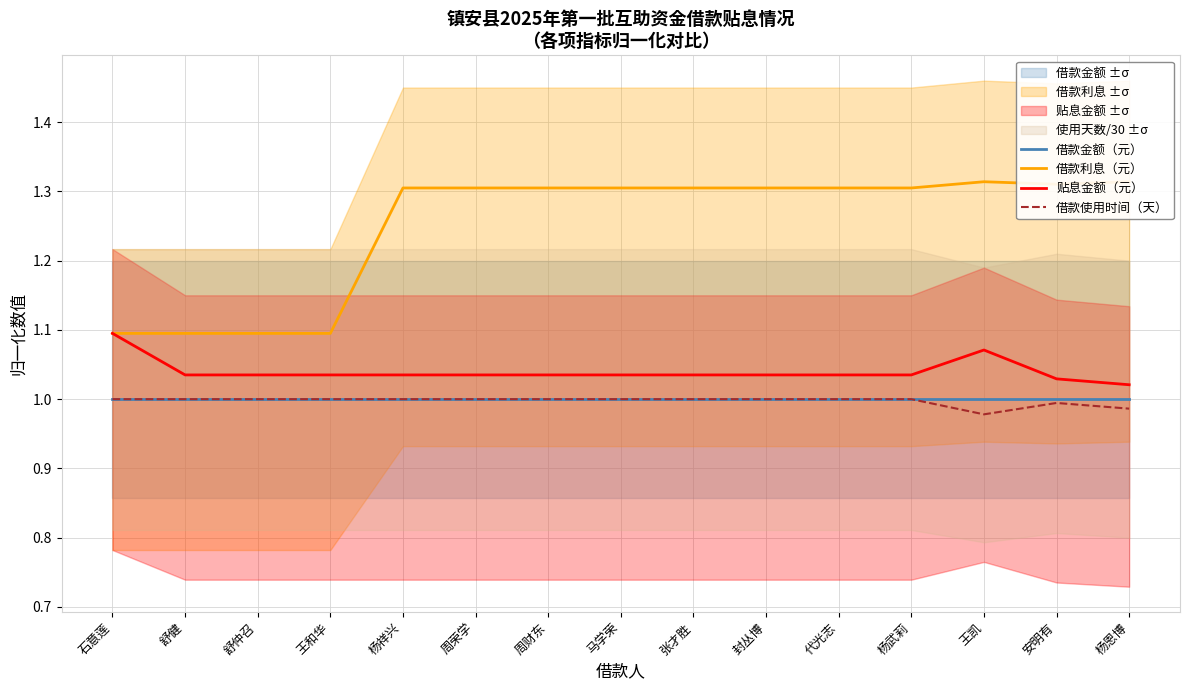

Is it true that 借款金额（元） equals 0.6 at 周荣学?

False